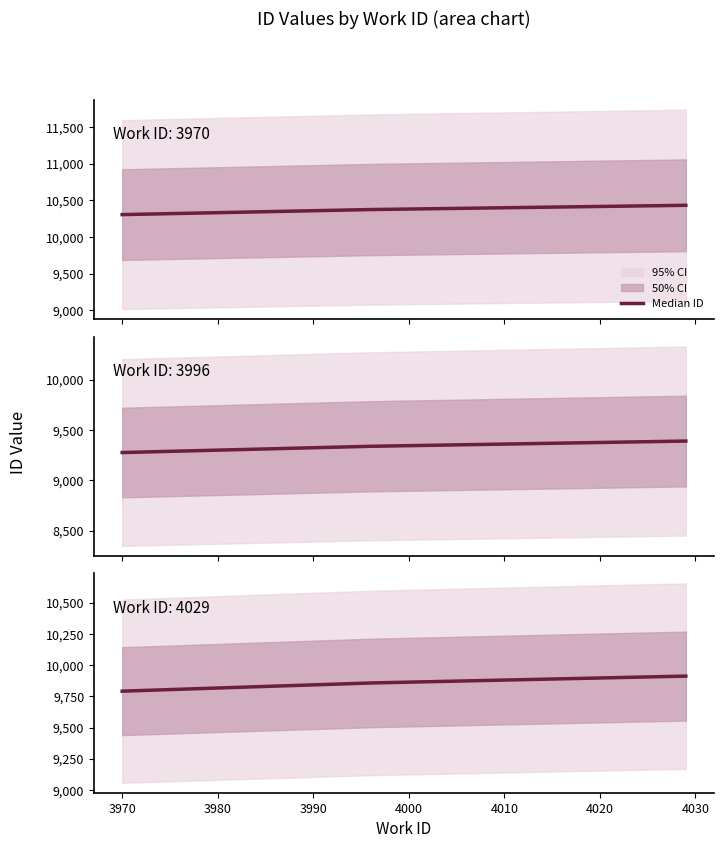

True or false: the data shows 3163.8 at 3970.

False